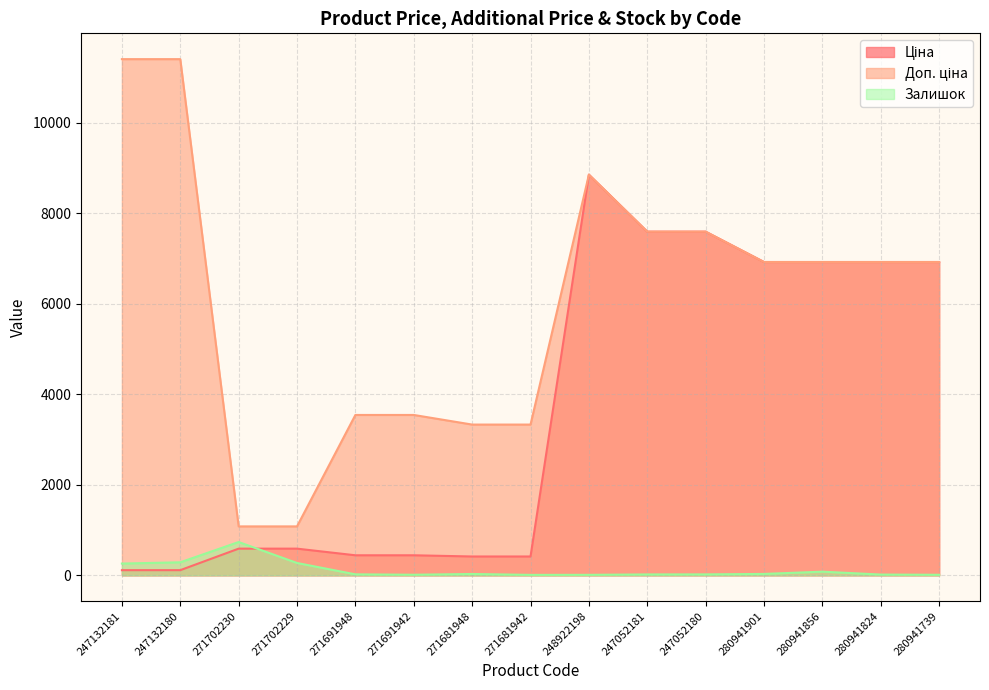

True or false: Залишок has a value of 20.0 at 247052181.

True